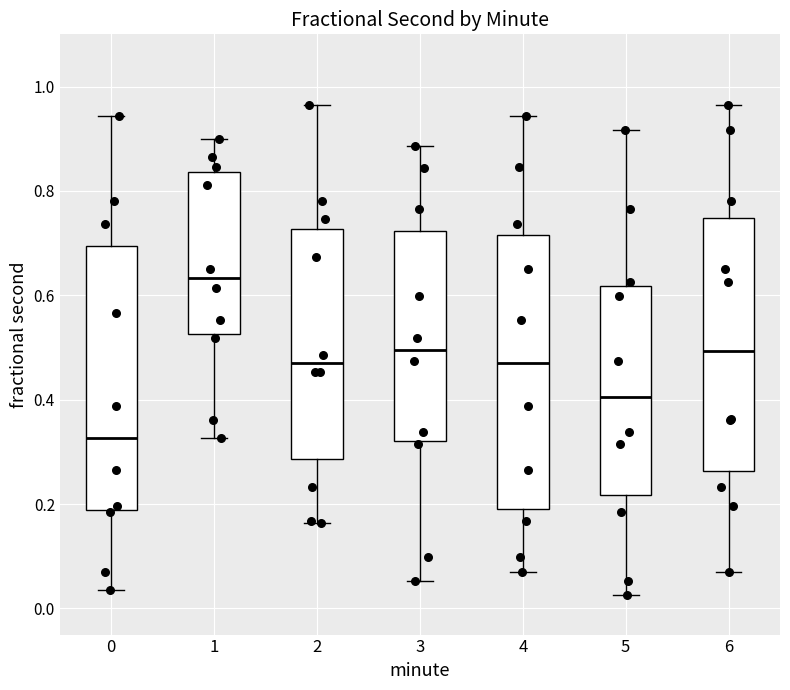

Where is the upper edge of the box at x = 0 on the y-axis? The values are not printed on the chart, so give them approximately, as read against the axis.

0.70